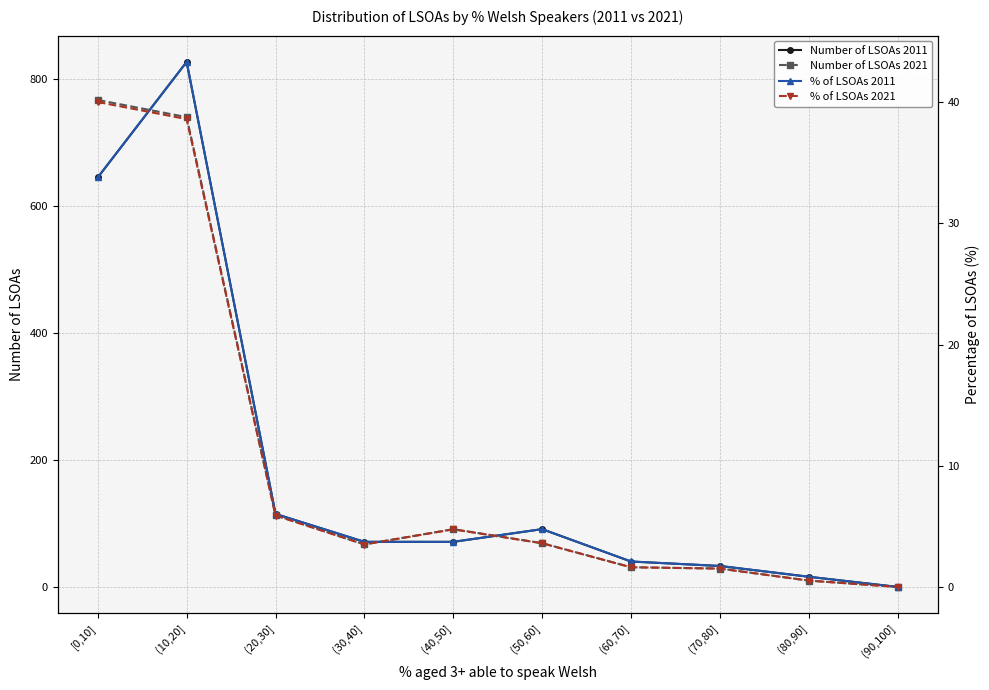

Does the chart display data point markers on the line(s)?

Yes